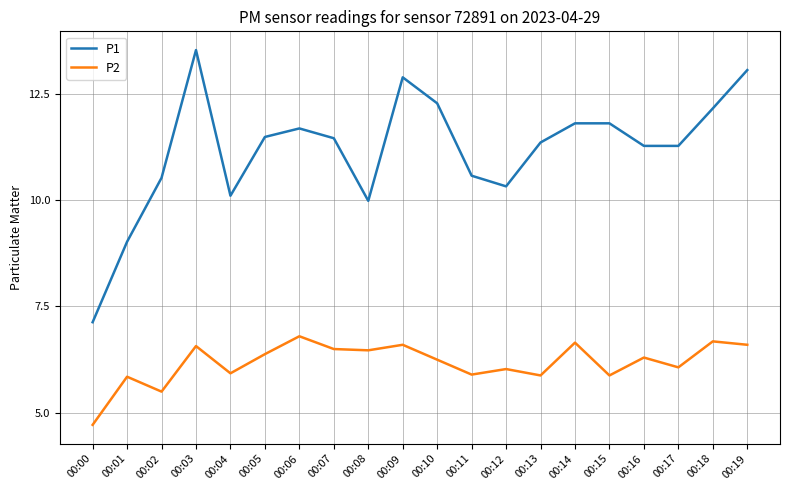

The P2 series shows 2.7 at 00:12. True or false?

False